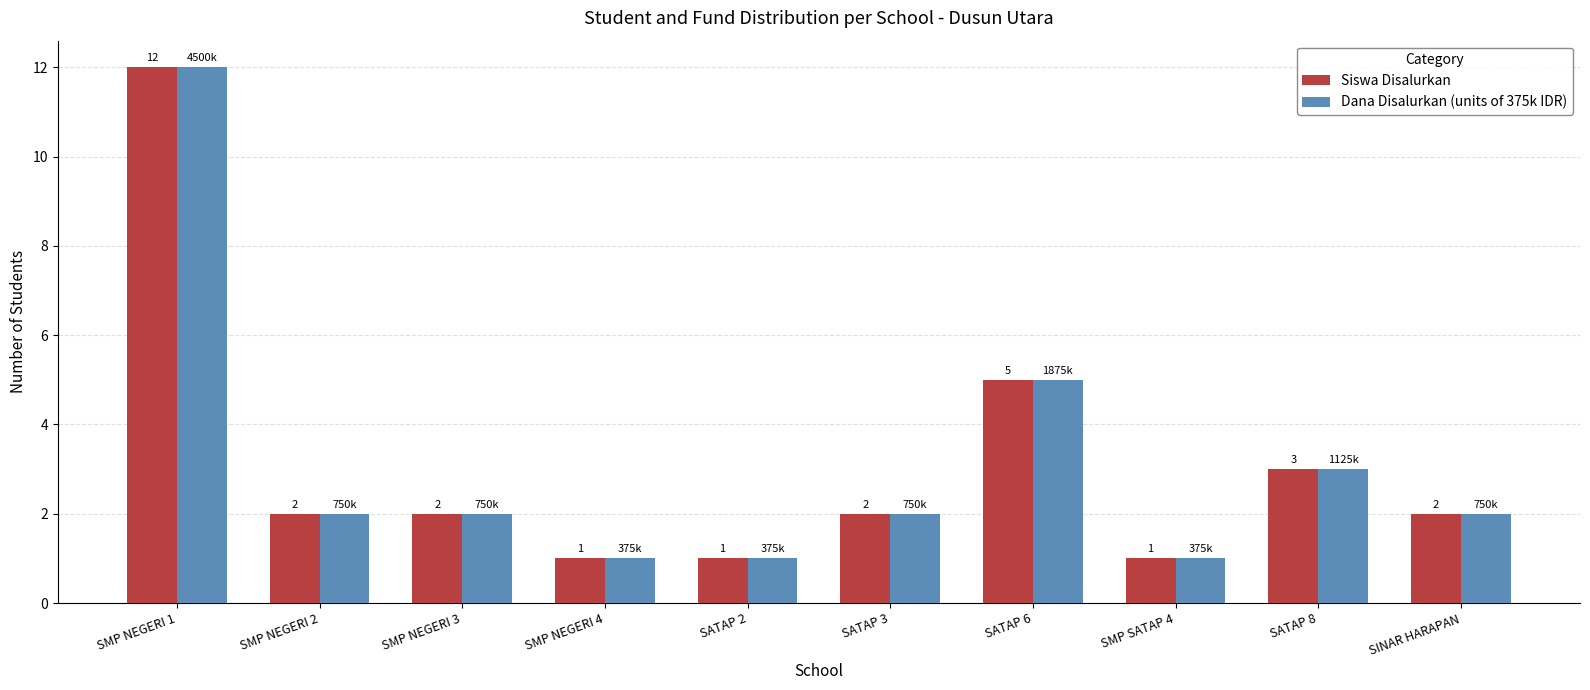

The value of Siswa Disalurkan at SMP NEGERI 1 is 12. True or false?

True